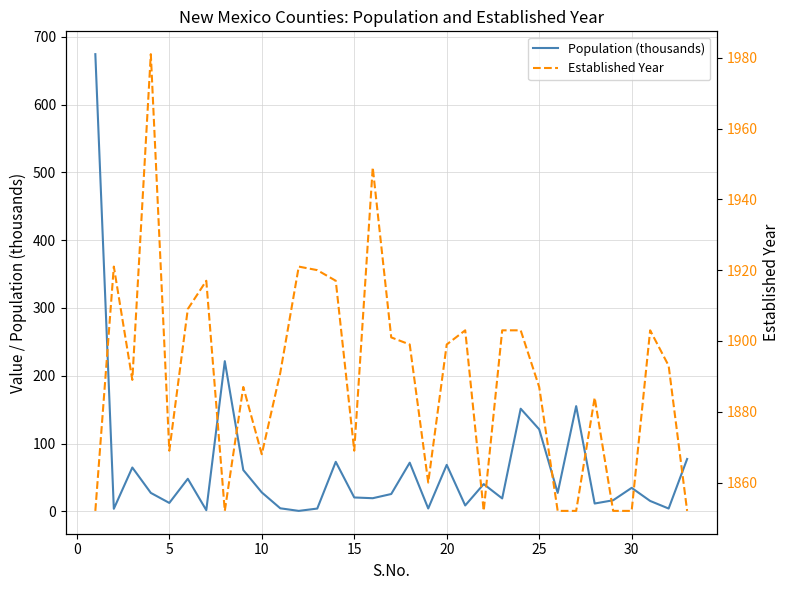

What is the maximum value for Population (thousands)?

674.4